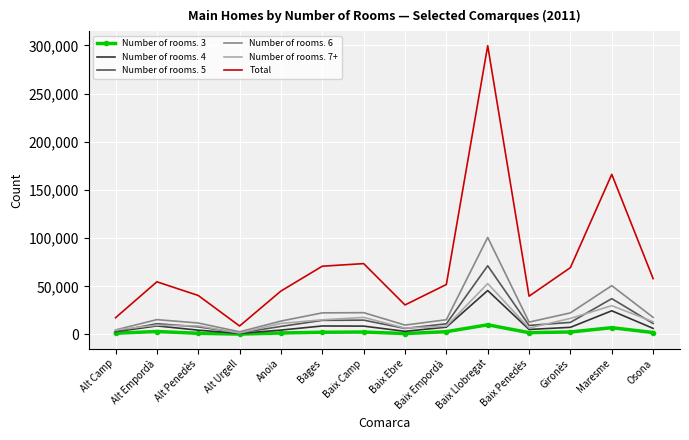

List the series in order of their peak value, lowest first.

Number of rooms. 3, Number of rooms. 4, Number of rooms. 7+, Number of rooms. 5, Number of rooms. 6, Total